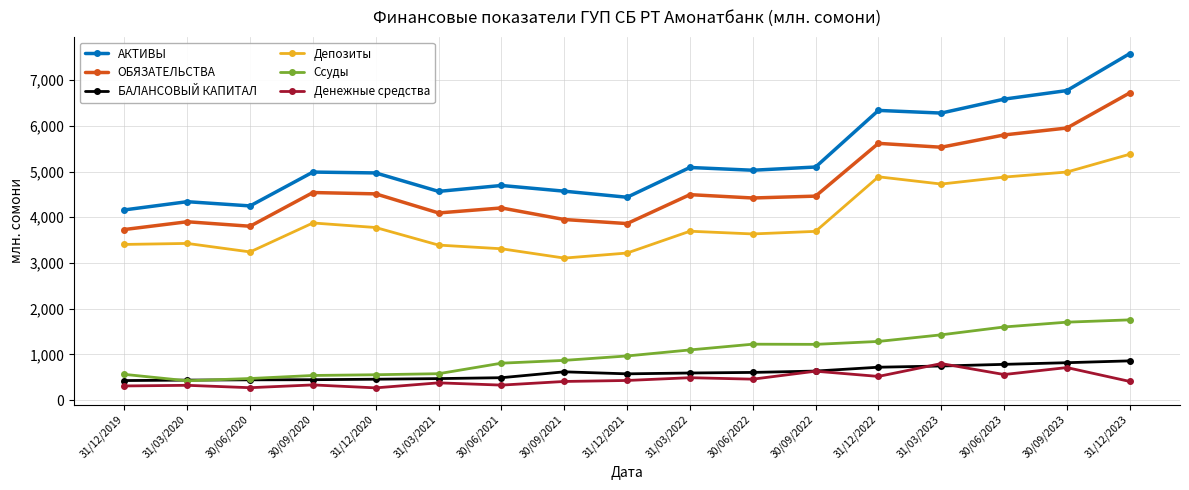

The АКТИВЫ series shows 1951.6 at 31/03/2022. True or false?

False